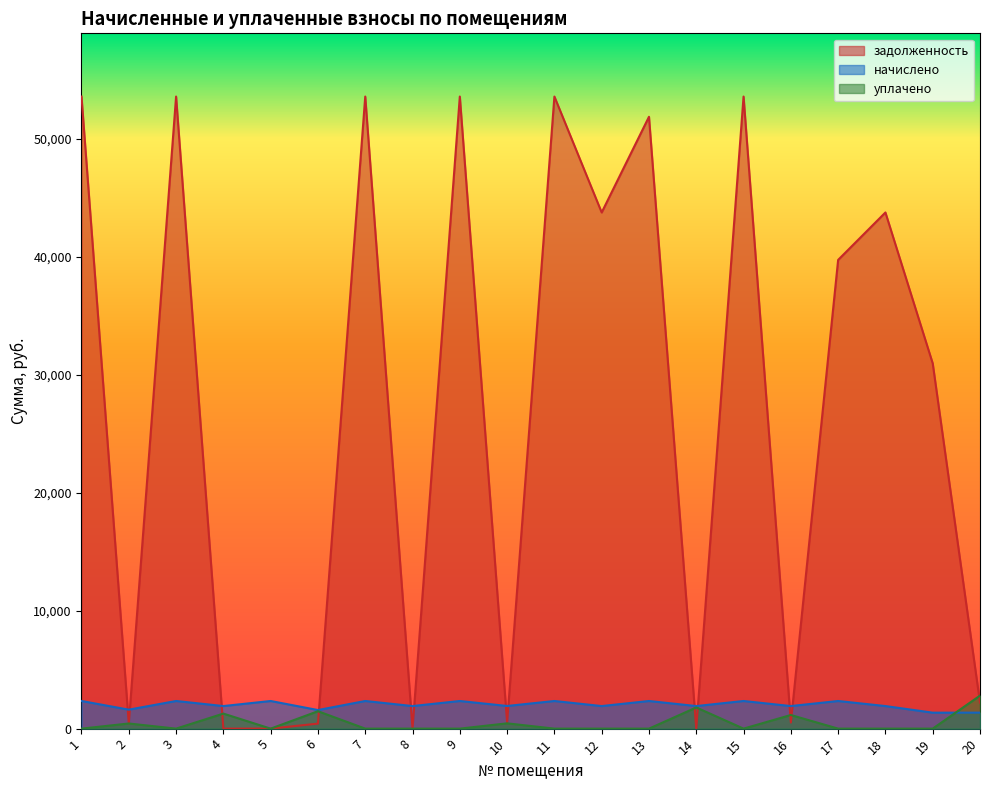

How many data points does each series have?

20